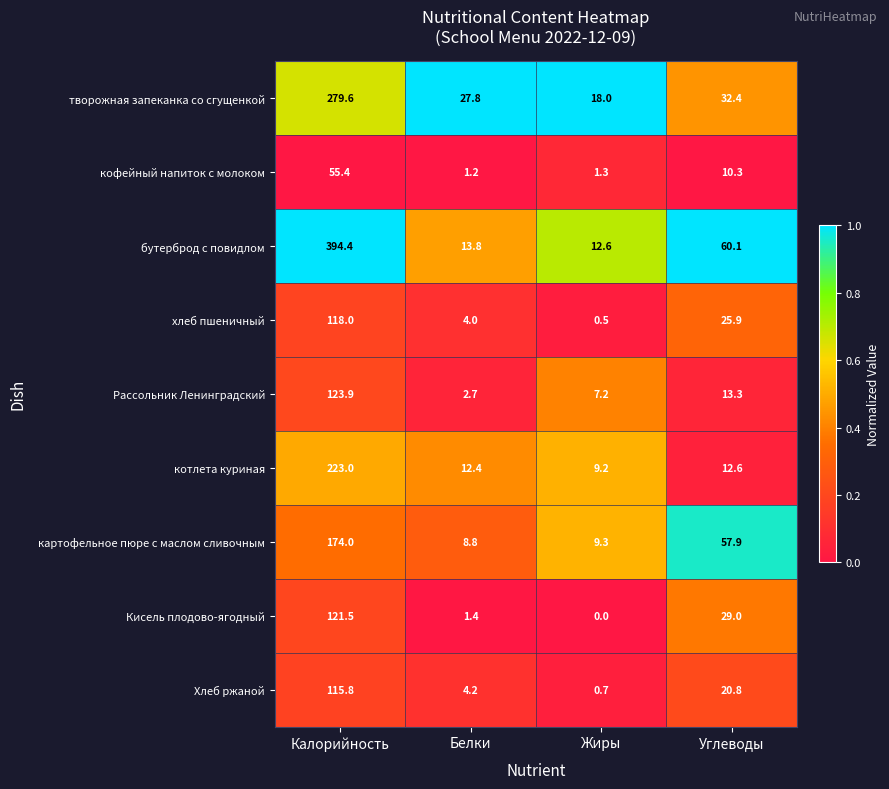

Count the number of data series in this chart.

9